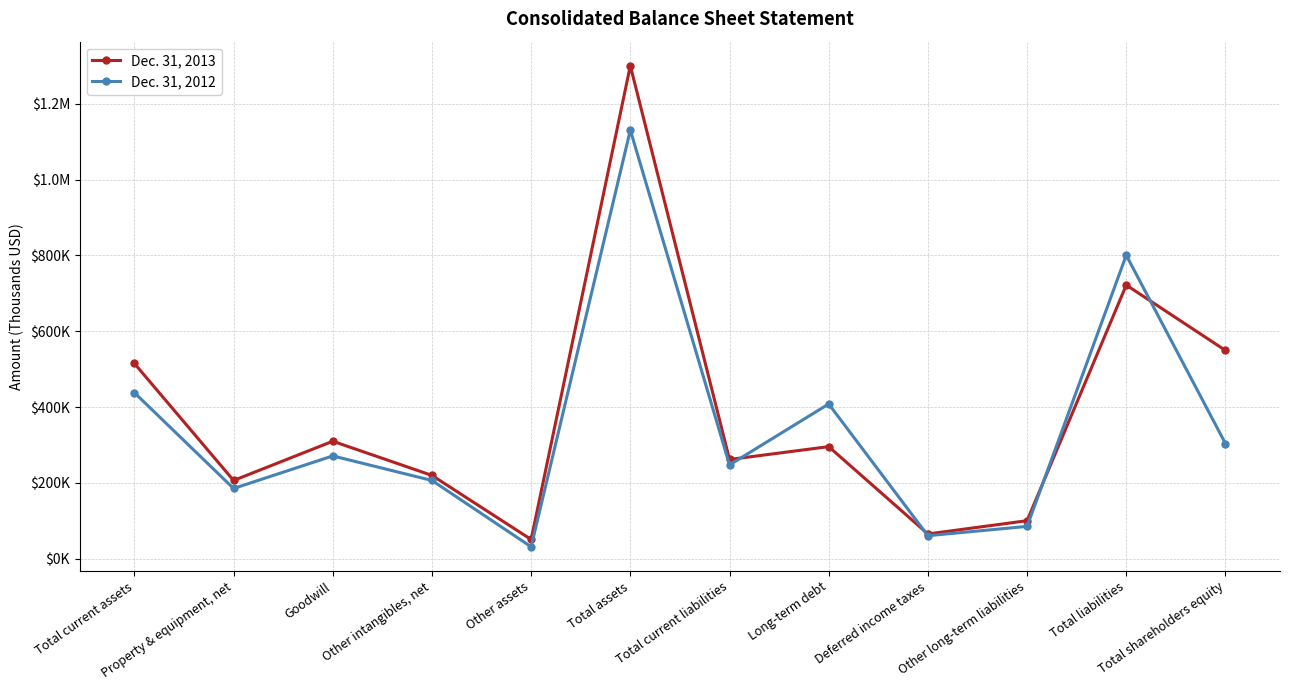

What is the difference between the highest and lowest values at Total liabilities?

78710